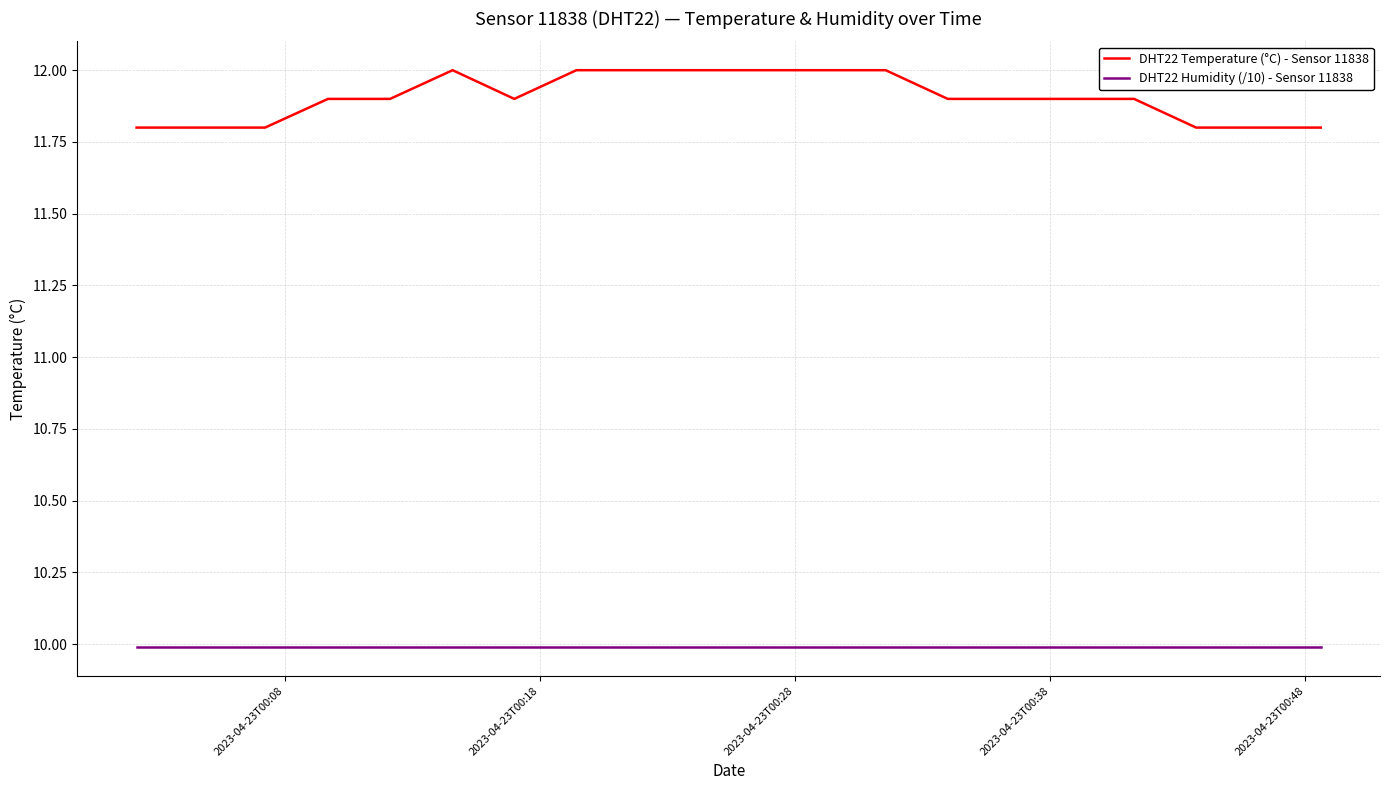

True or false: DHT22 Humidity (/10) - Sensor 11838 and DHT22 Temperature (°C) - Sensor 11838 cross at least once.

False